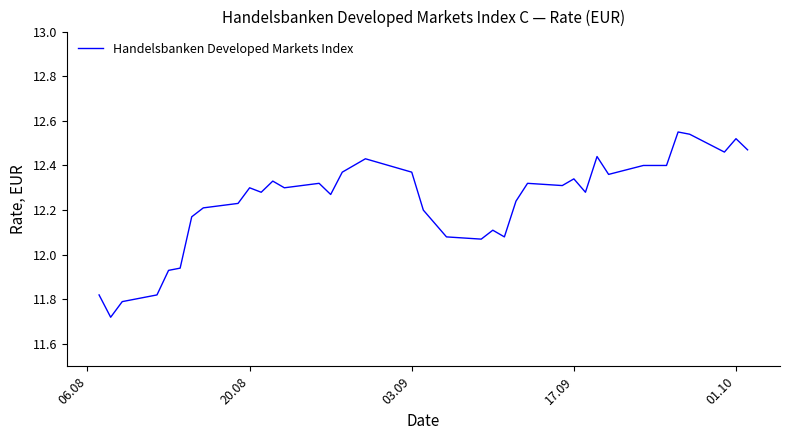

Does the chart display data point markers on the line(s)?

No